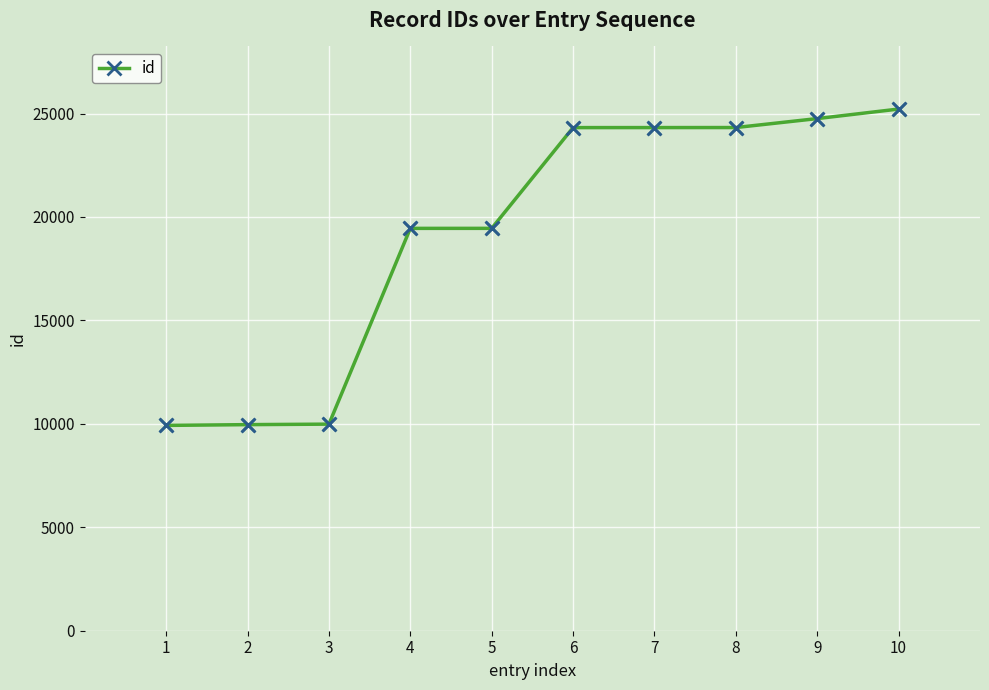

Approximately how many times larger is the value at 10 compared to 8?

1.0